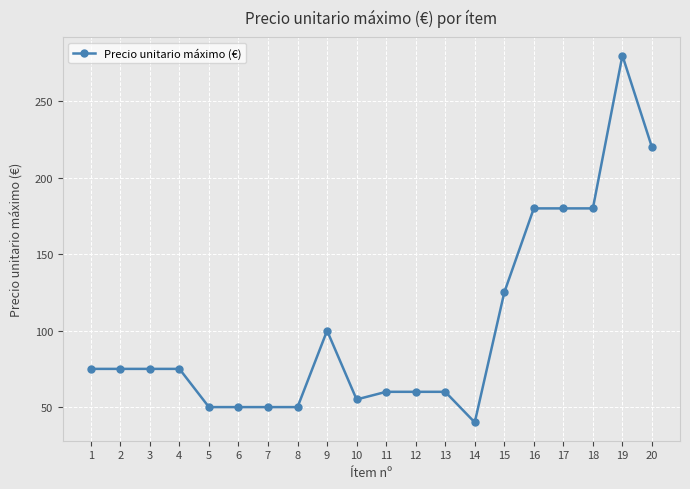

The chart shows a value of 36 at 11. True or false?

False